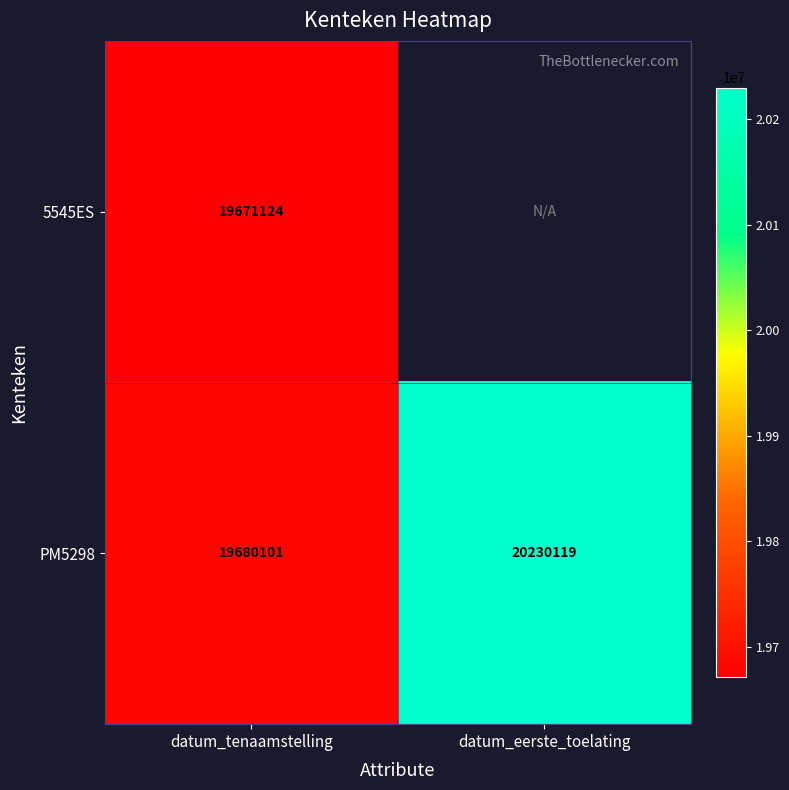

The value of PM5298 at datum_eerste_toelating is 36161321. True or false?

False